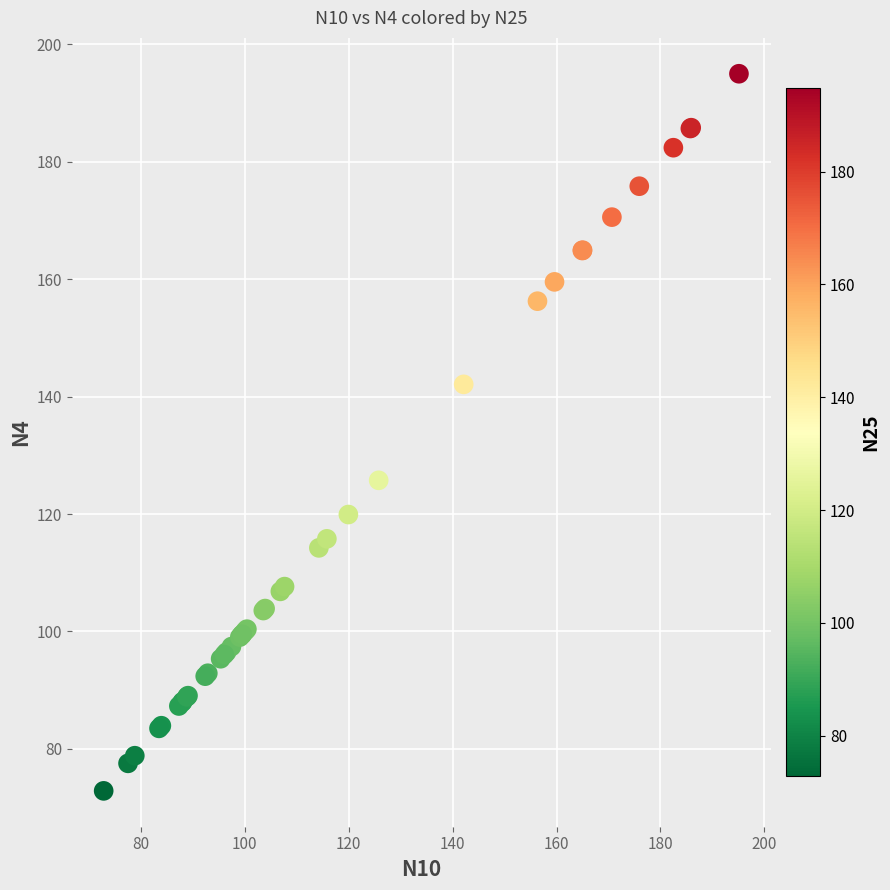

What Y value in the scatter plot is closest to 133?

125.7